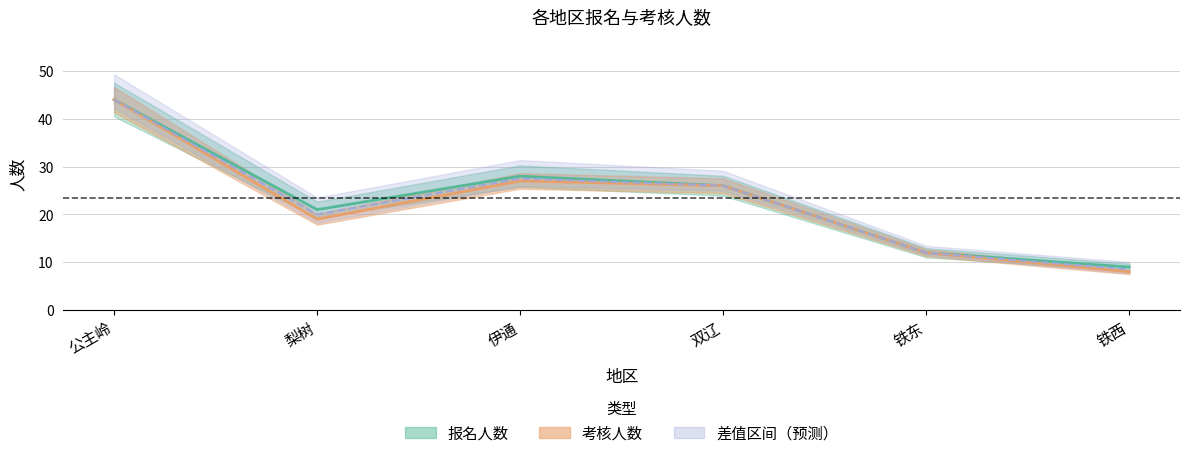

Which series has the largest range (max minus min)?

考核人数